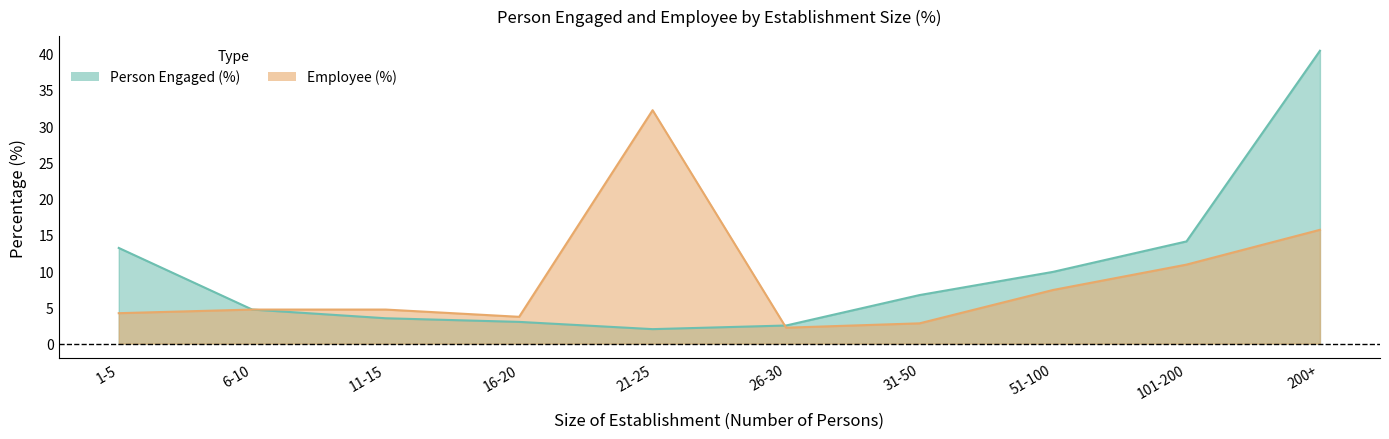

What is the difference between the highest and lowest values at 21-25?

30.2